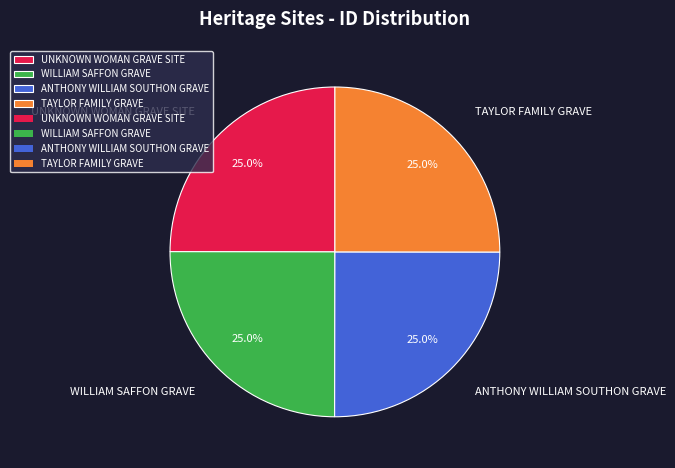

How many segments does this pie chart have?

4